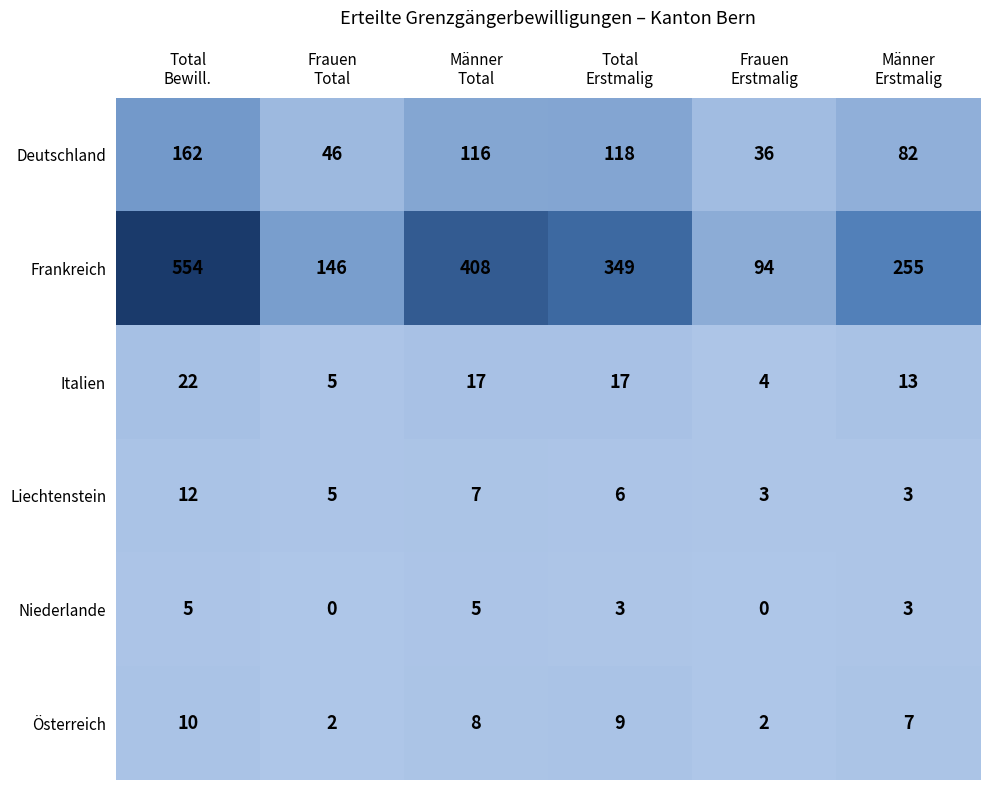

Rank the series by their maximum value, from highest to lowest.

Frankreich, Deutschland, Italien, Liechtenstein, Österreich, Niederlande